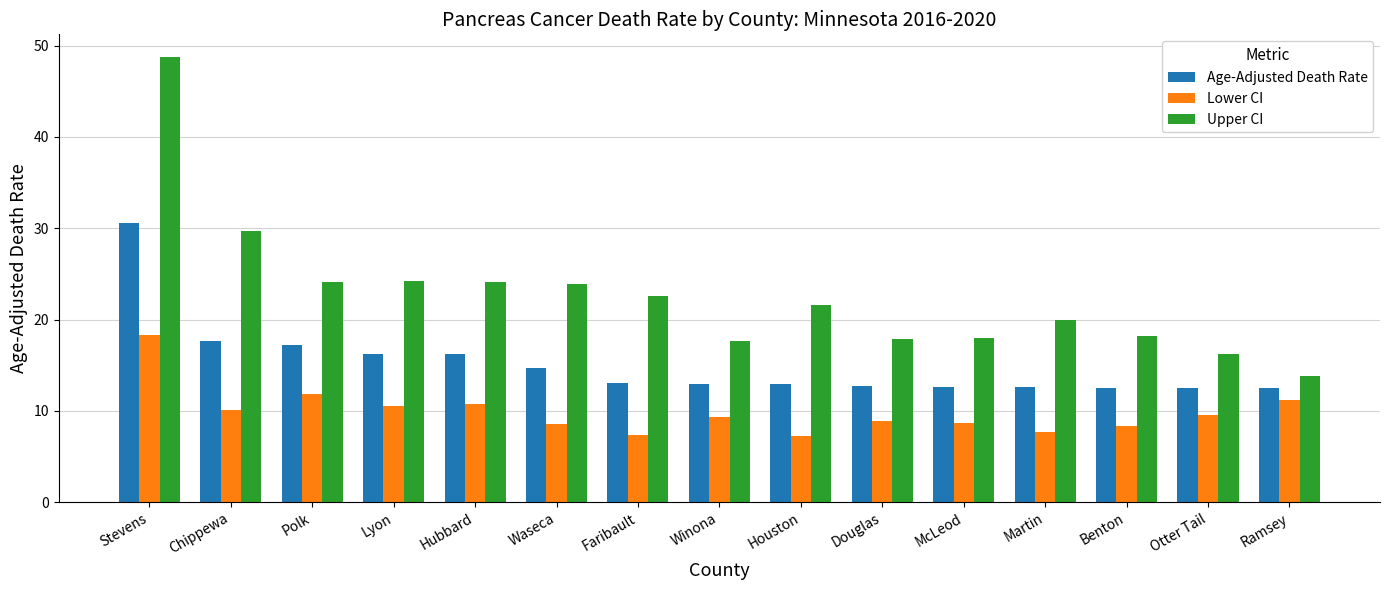

What is the difference between the maximum and minimum values in the Age-Adjusted Death Rate series?

18.1